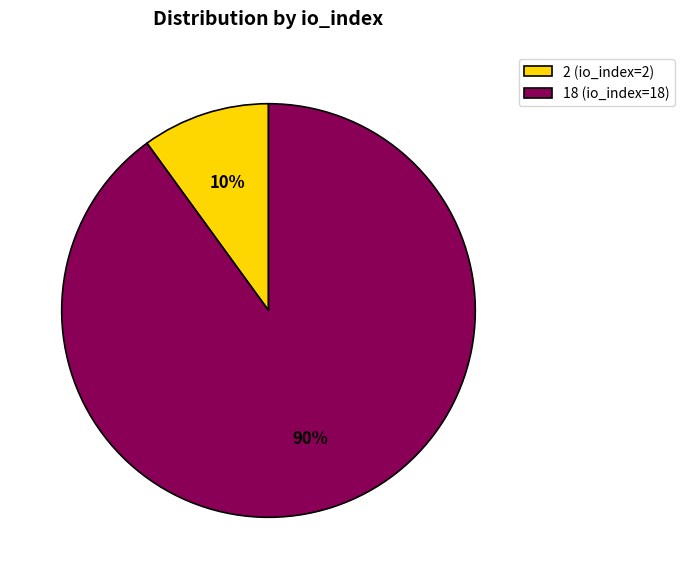

To the nearest percent, what is the combined percentage of 18 (io_index=18) and 2 (io_index=2)?

100%